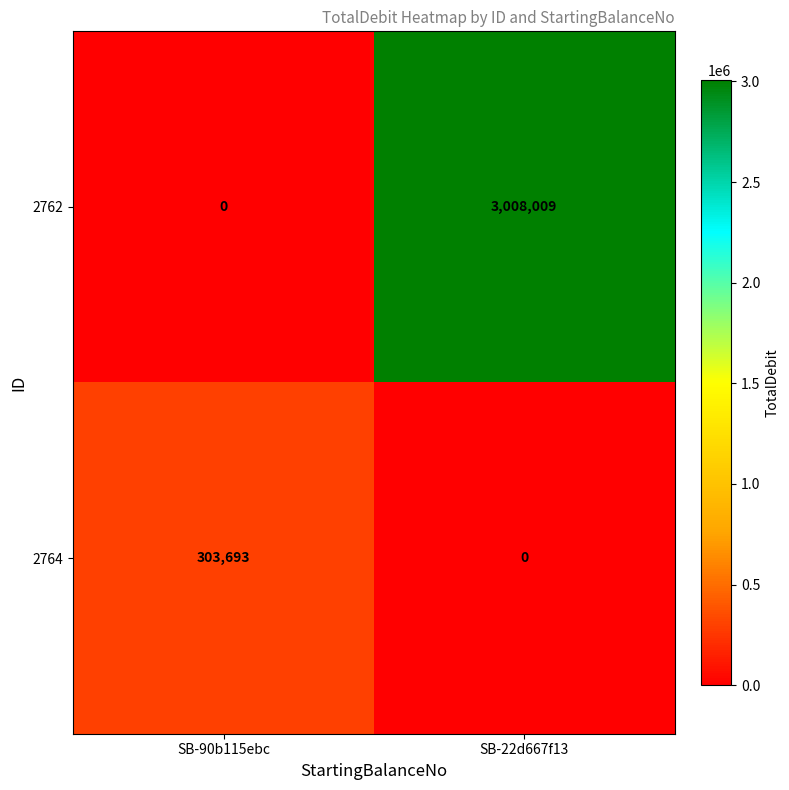

At SB-90b115ebc, list the series in order from smallest to largest.

2762, 2764